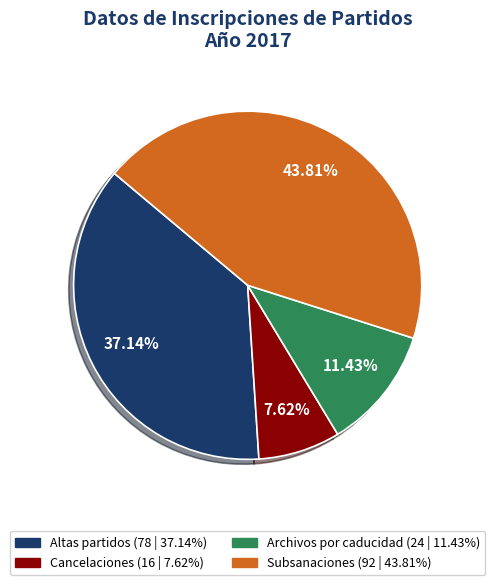

Rank the categories by value from lowest to highest.

Cancelaciones, Archivos por caducidad, Altas partidos, Subsanaciones